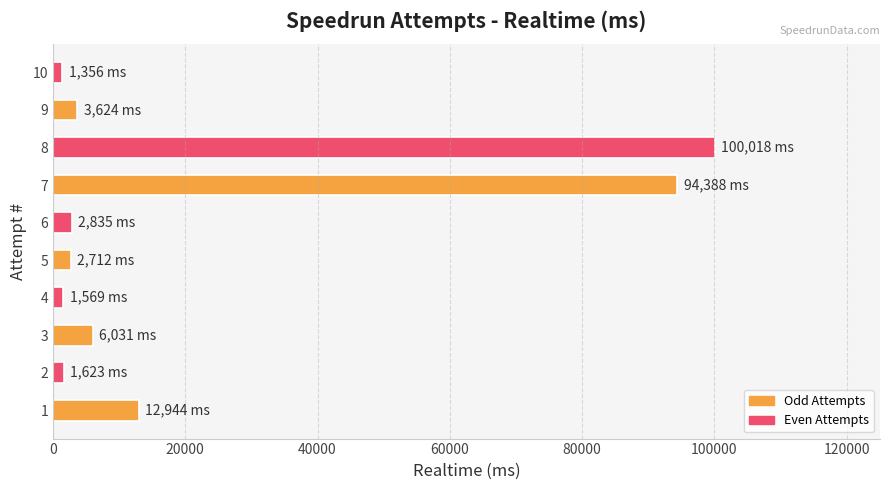

What is the greatest value displayed?

100018